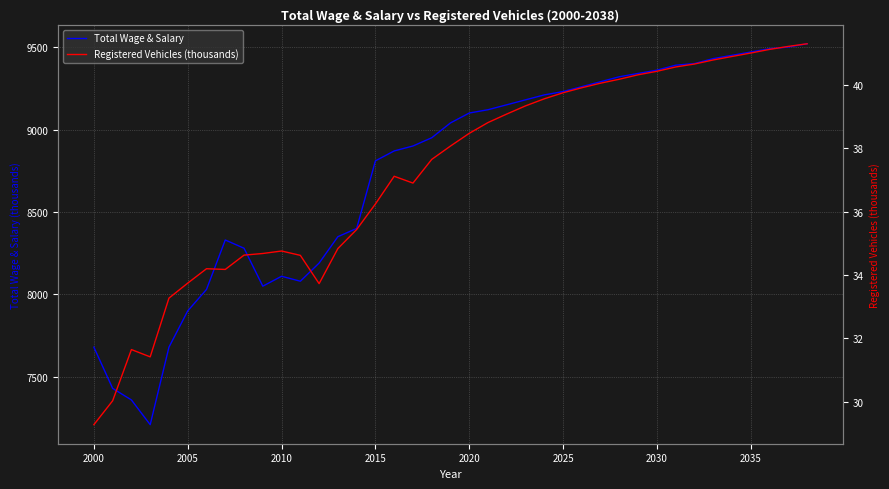

Does the chart display data point markers on the line(s)?

No